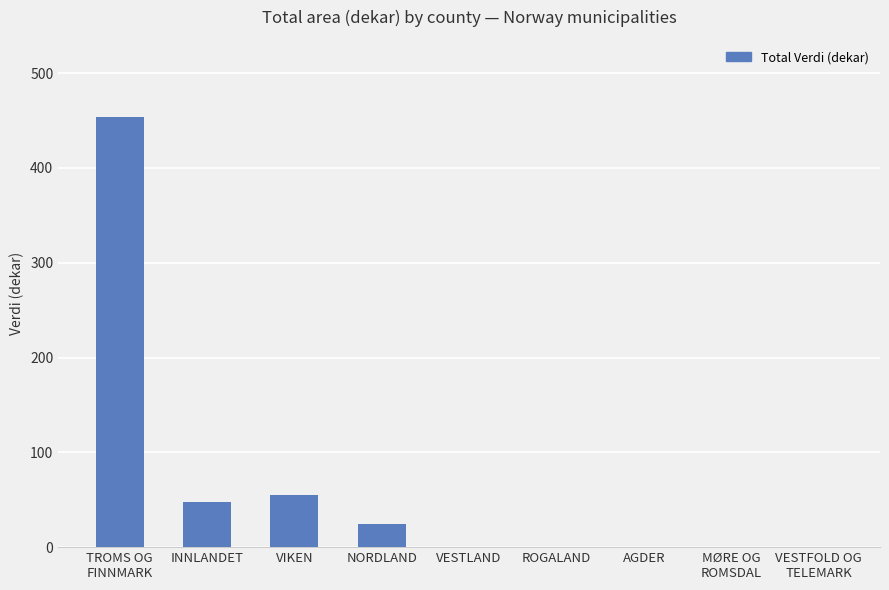

What is the average value?

64.5